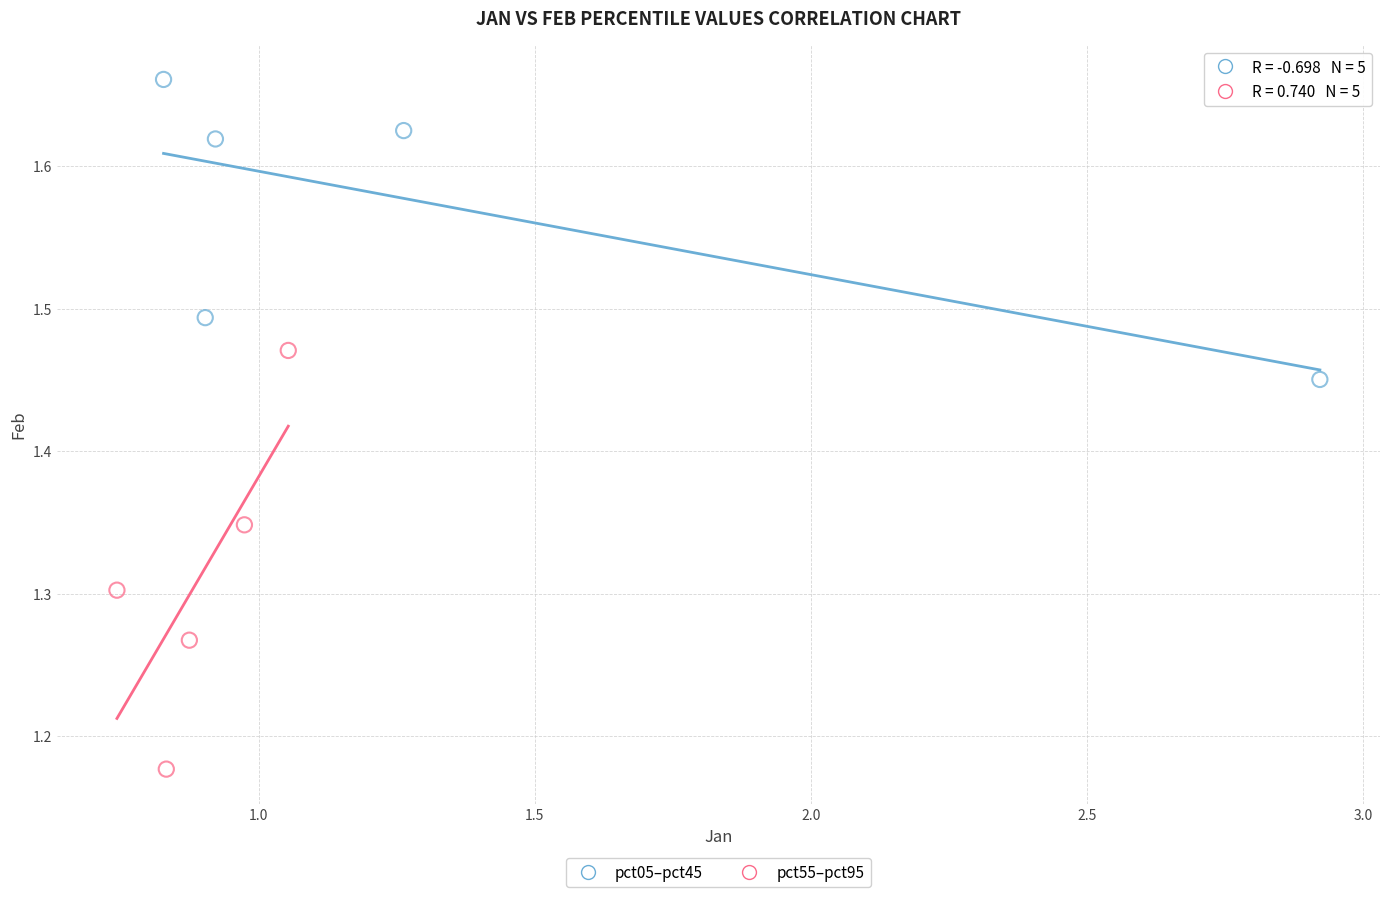

Which series contains the lowest Y value?

pct55–pct95